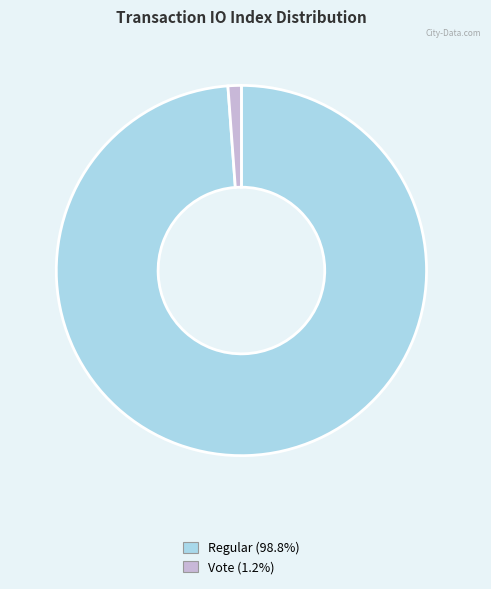

Does any single category account for the majority?

Yes